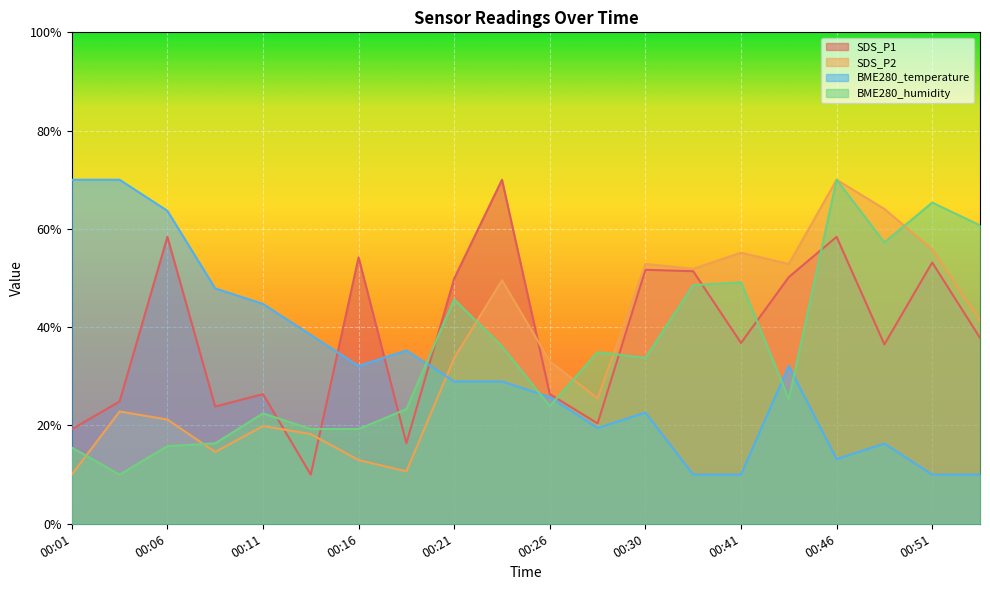

What is the difference between the maximum and minimum values in the SDS_P2 series?

60.0